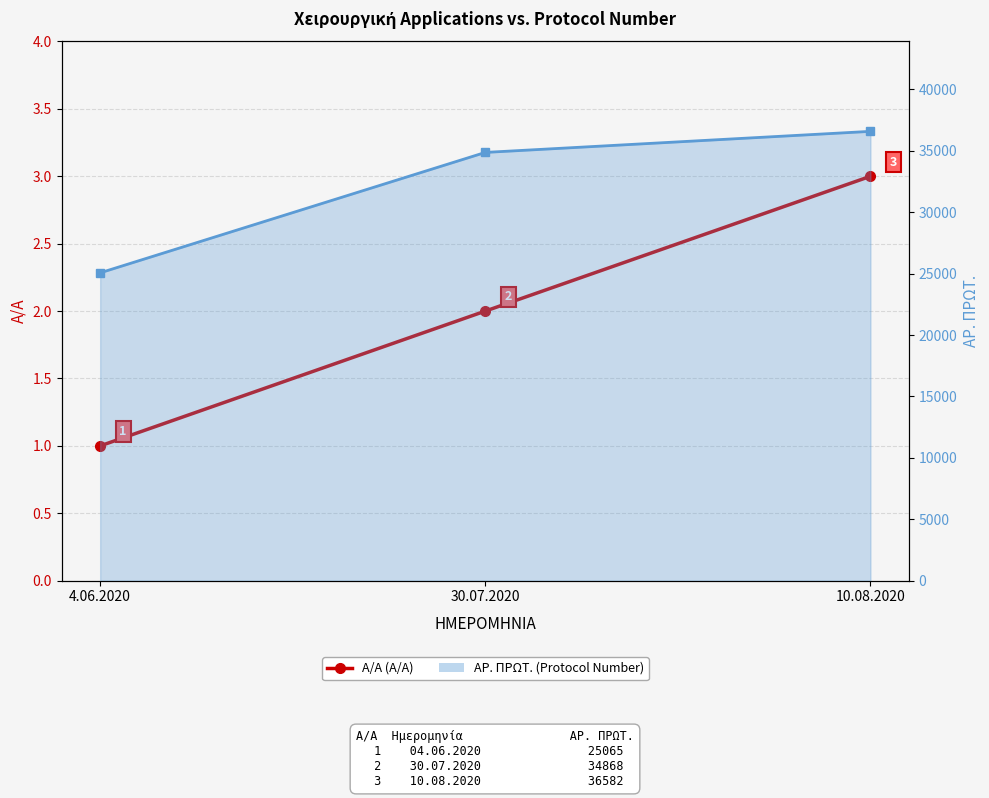

Reading left to right, transcribe all the data shown in this chart.

Α/Α: 4.06.2020=1	30.07.2020=2	10.08.2020=3
ΑΡ. ΠΡΩΤ.: 4.06.2020=25065	30.07.2020=34868	10.08.2020=36582